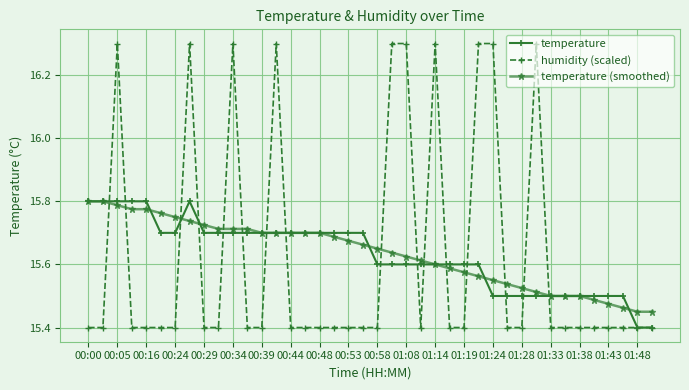

What is the minimum value for humidity (scaled)?

15.4